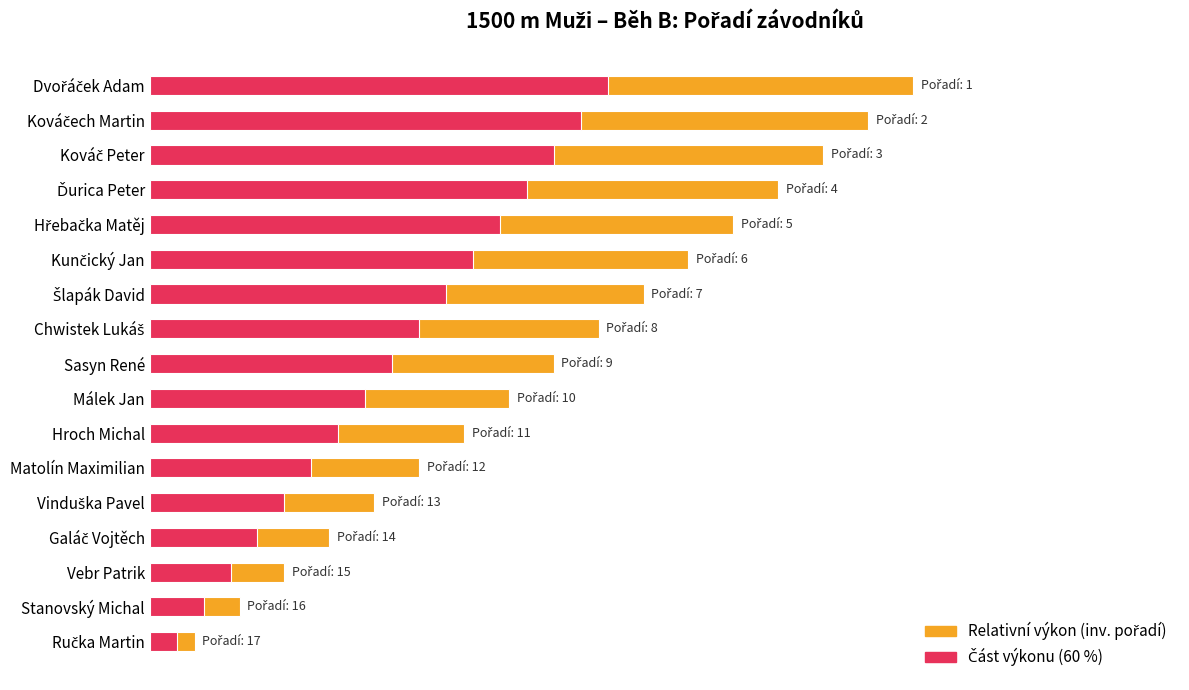

What is the minimum value for Relativní výkon (inv. pořadí)?

0.1